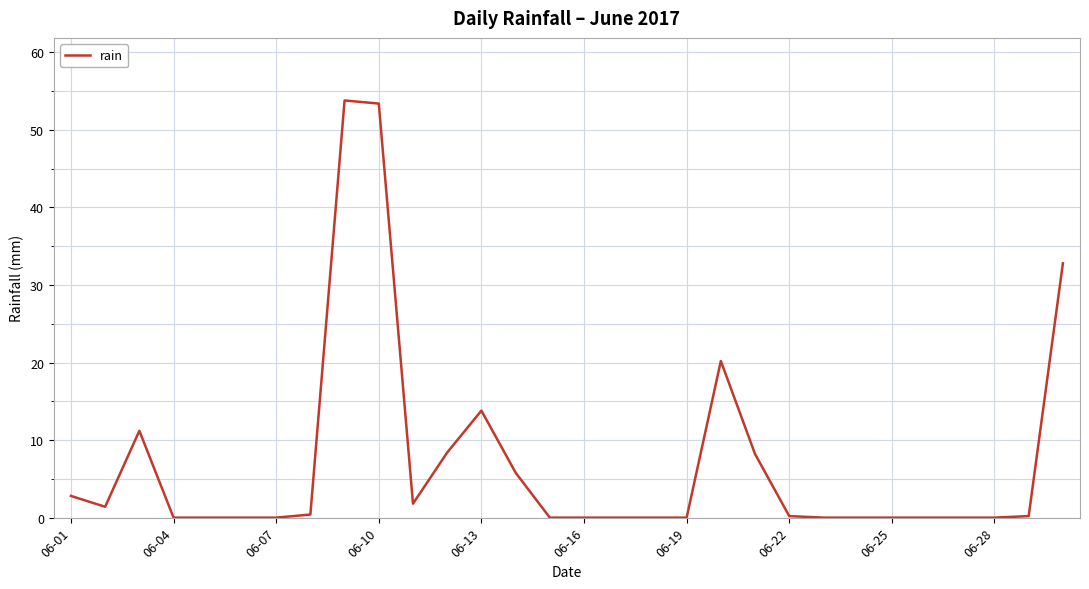

Does the chart have visible grid lines?

Yes